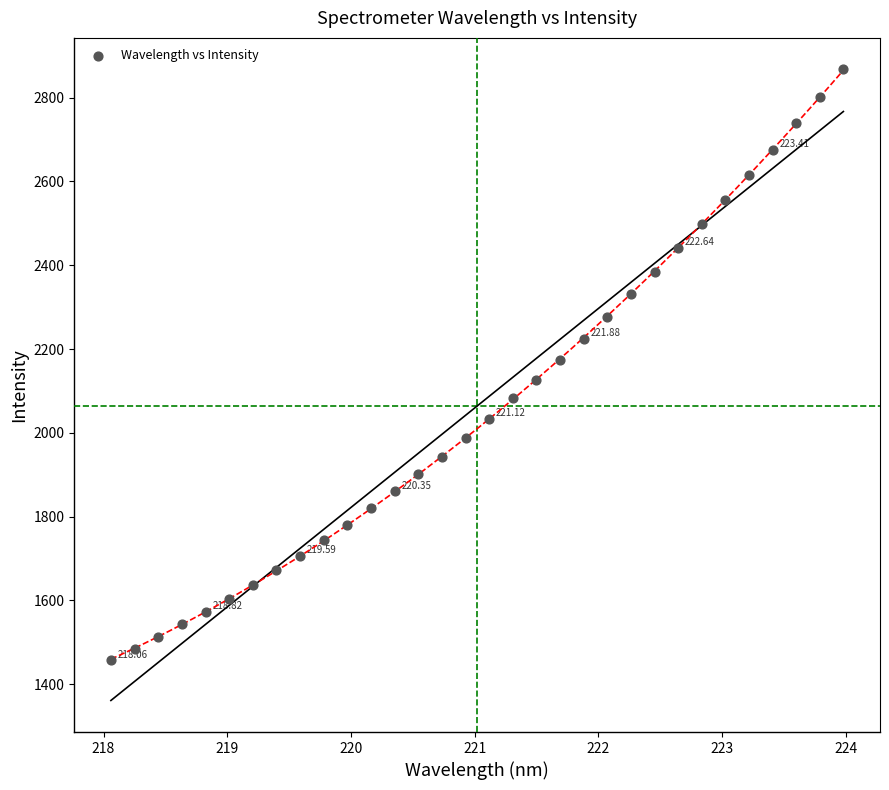

What is the range of X values (max minus min)?

5.9